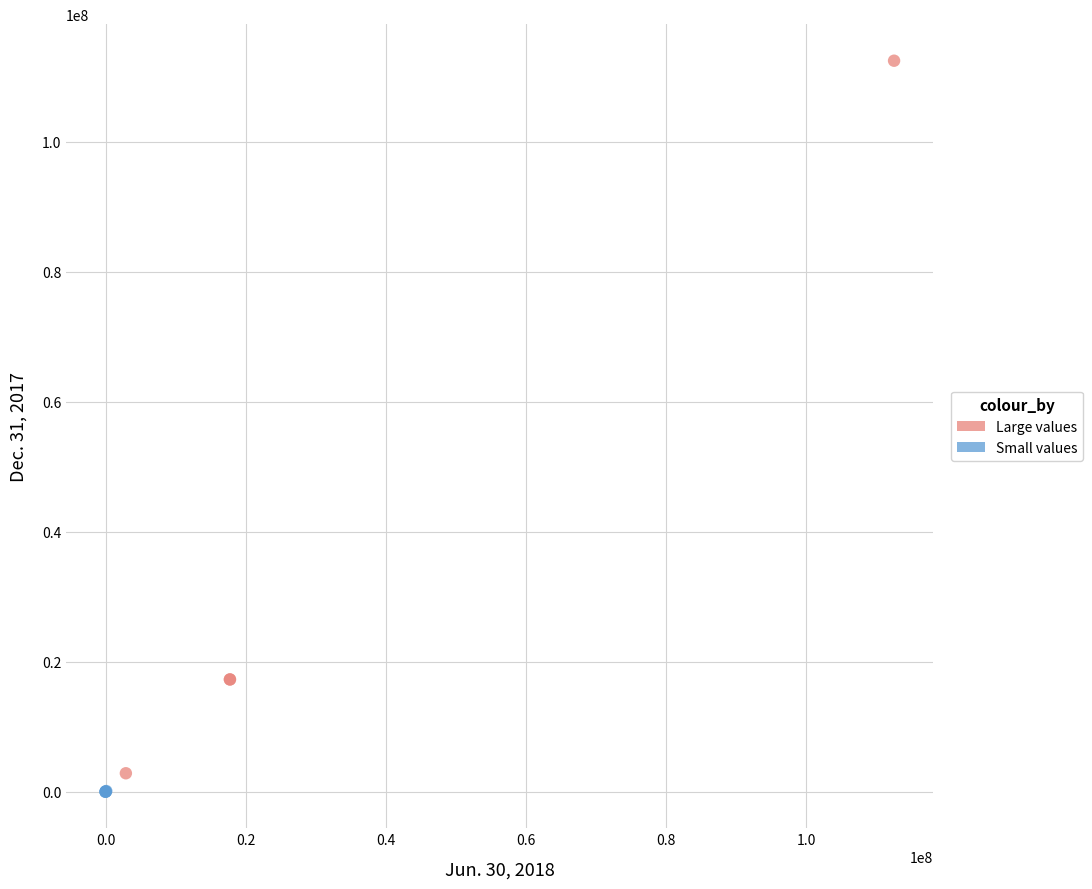

Which series has the largest Y range (max minus min)?

Large values